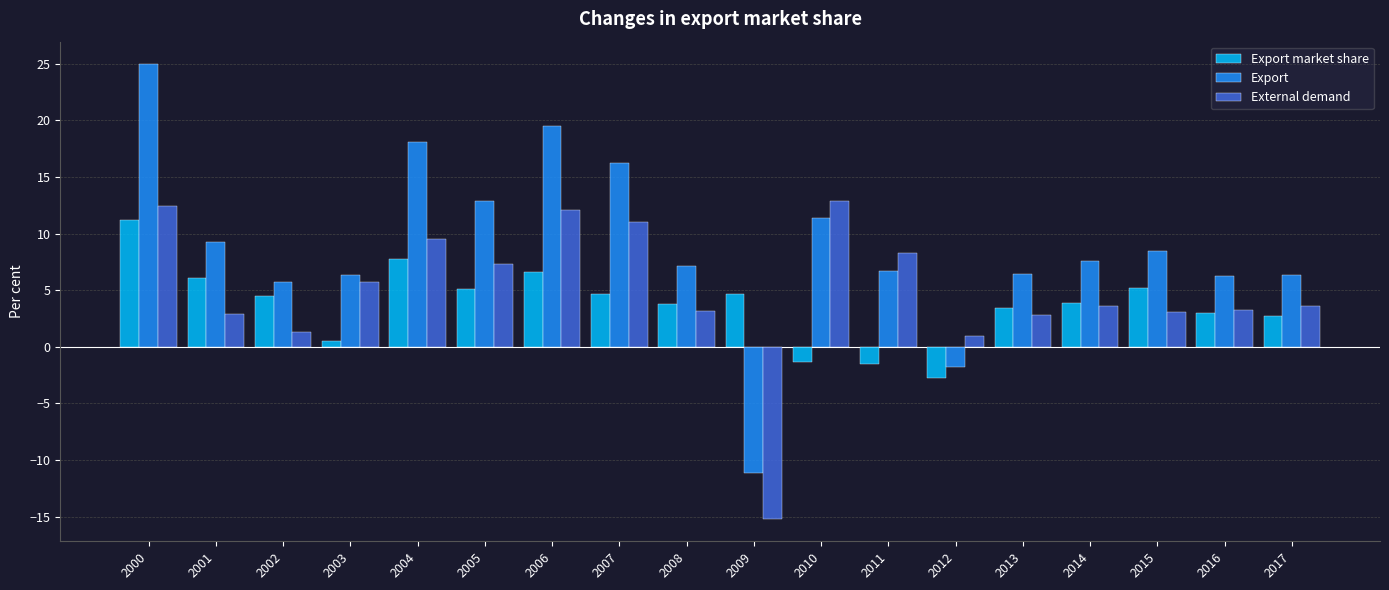

What is the average value of the External demand series?

4.9